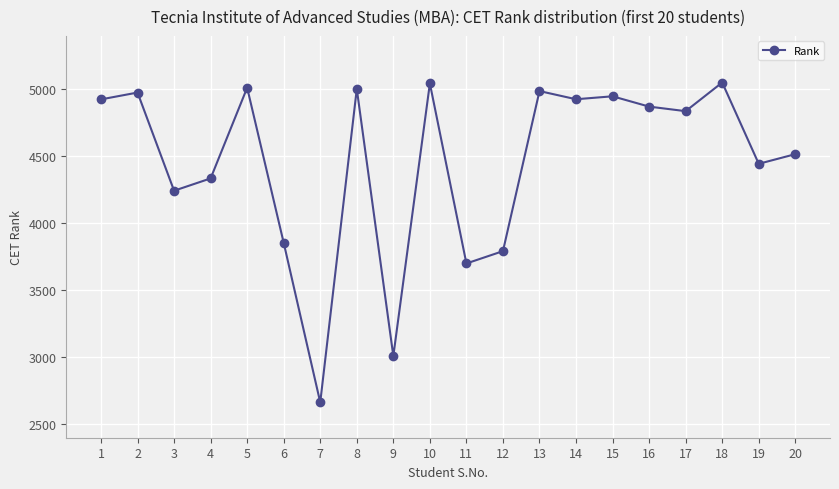

The value at 19 is 4445. True or false?

True